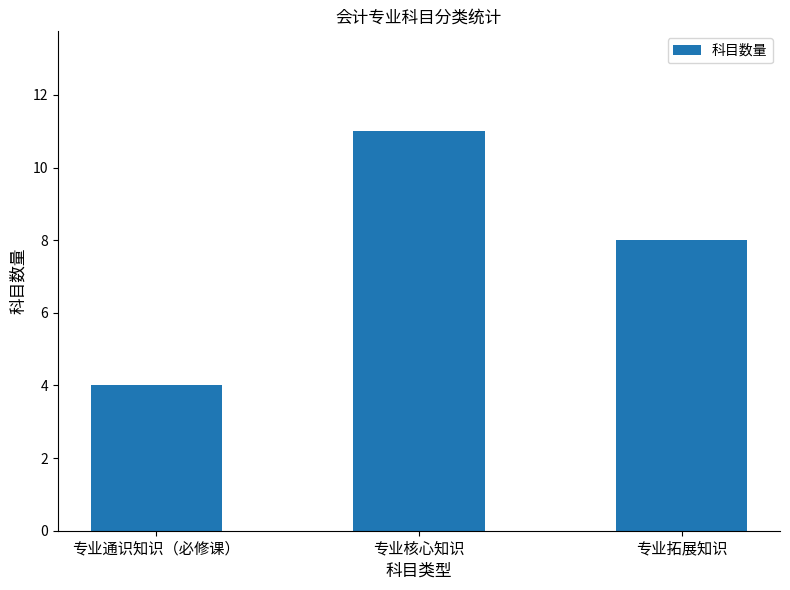

What is the difference between the values at 专业通识知识（必修课） and 专业拓展知识?

4